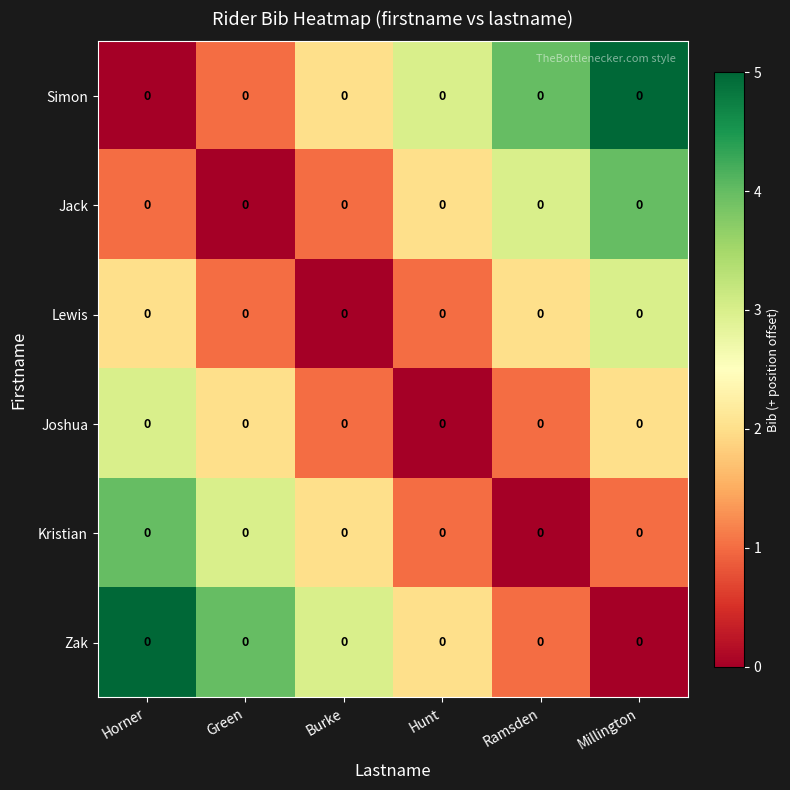

Which label corresponds to the largest value in the chart?

Millington